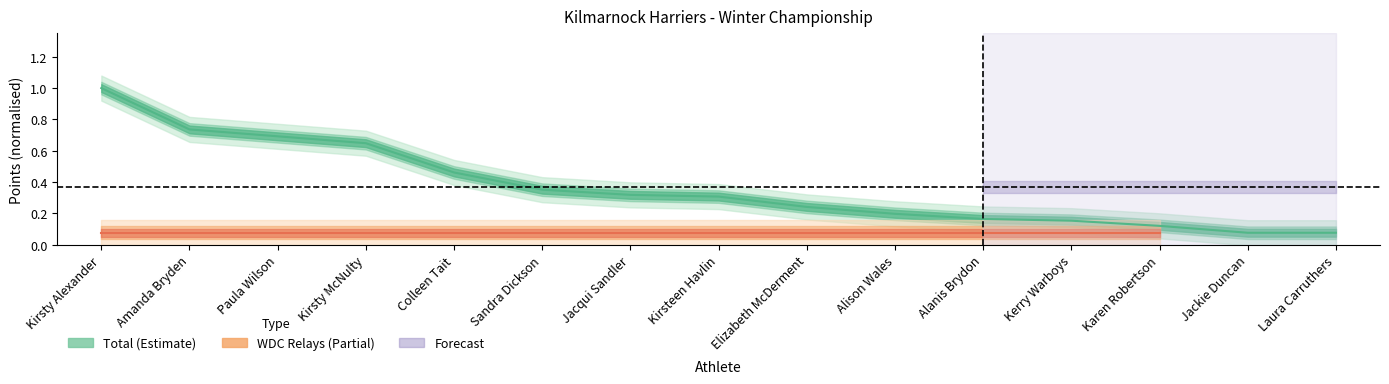

What is the average value?

0.4